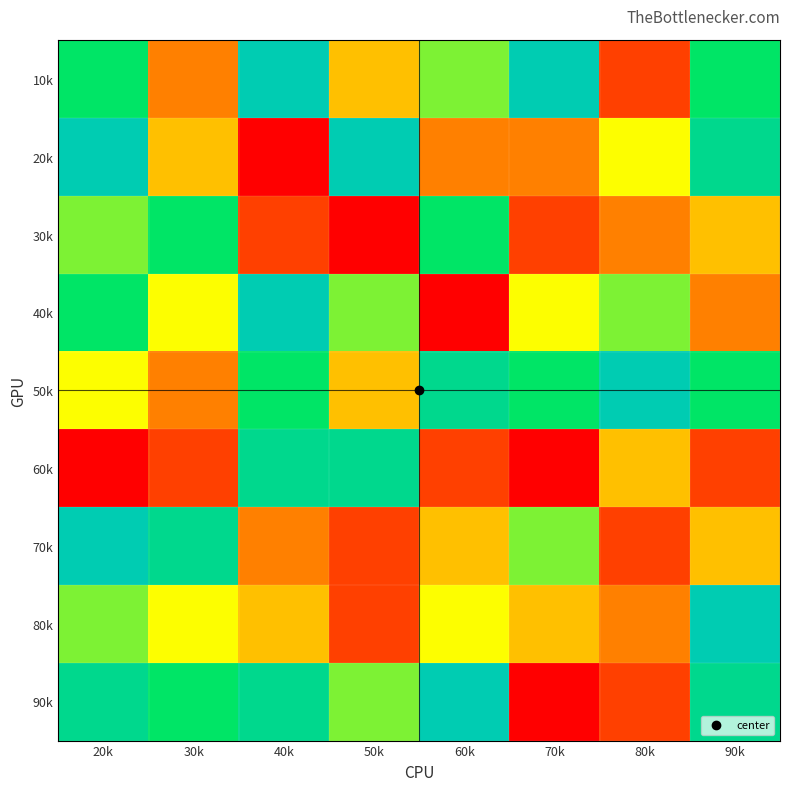

Reading left to right, what are all the values shown in this chart?

10k: 20k=7	30k=3	40k=9	50k=4	60k=6	70k=9	80k=2	90k=7
20k: 20k=9	30k=4	40k=1	50k=9	60k=3	70k=3	80k=5	90k=8
30k: 20k=6	30k=7	40k=2	50k=1	60k=7	70k=2	80k=3	90k=4
40k: 20k=7	30k=5	40k=9	50k=6	60k=1	70k=5	80k=6	90k=3
50k: 20k=5	30k=3	40k=7	50k=4	60k=8	70k=7	80k=9	90k=7
60k: 20k=1	30k=2	40k=8	50k=8	60k=2	70k=1	80k=4	90k=2
70k: 20k=9	30k=8	40k=3	50k=2	60k=4	70k=6	80k=2	90k=4
80k: 20k=6	30k=5	40k=4	50k=2	60k=5	70k=4	80k=3	90k=9
90k: 20k=8	30k=7	40k=8	50k=6	60k=9	70k=1	80k=2	90k=8